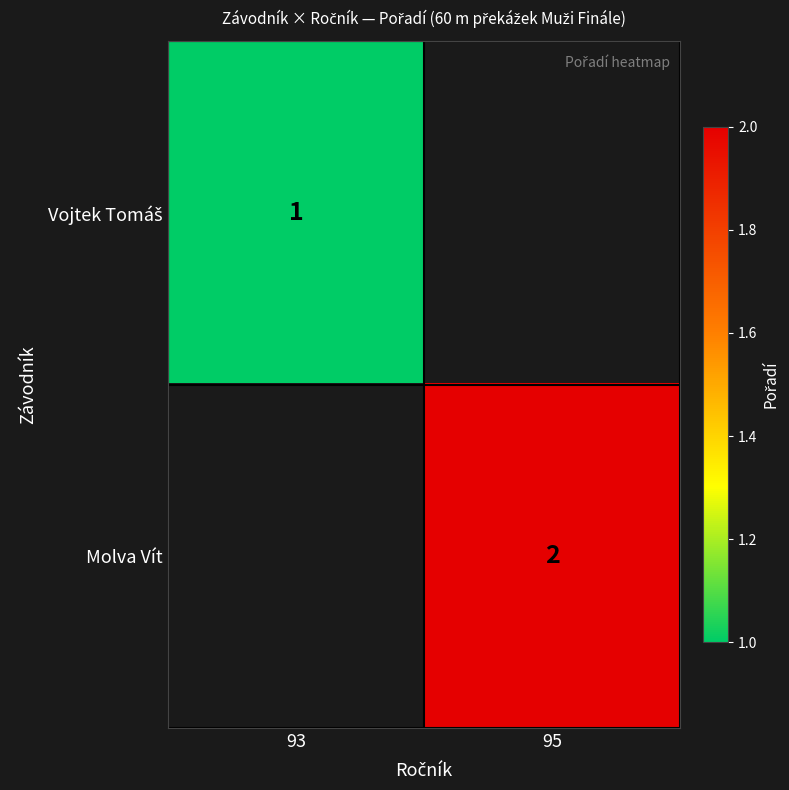

Is it true that Molva Vít equals 2 at 95?

True